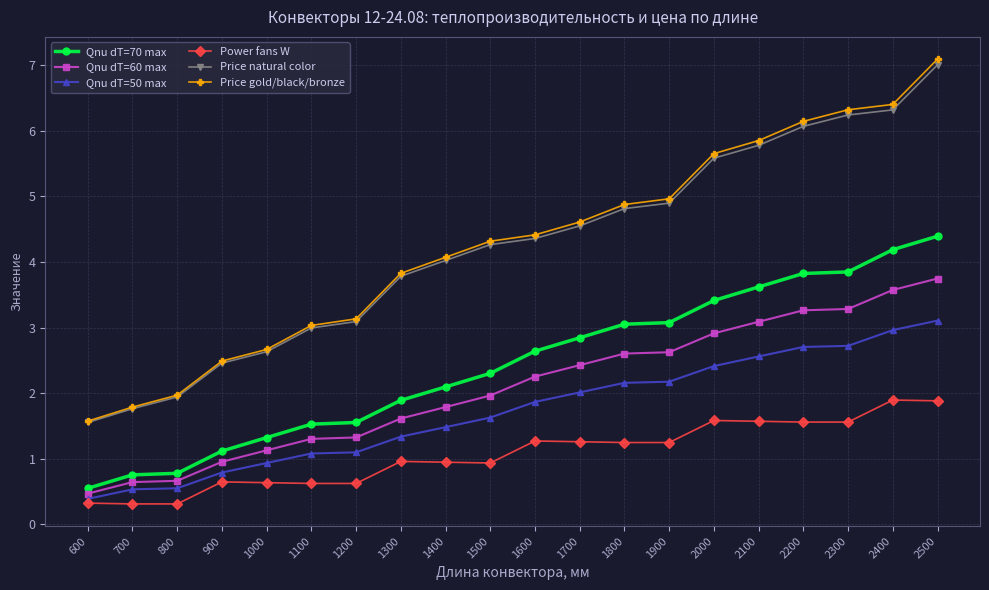

What is the value of the Price natural color point at the 18th from the left?

6.2